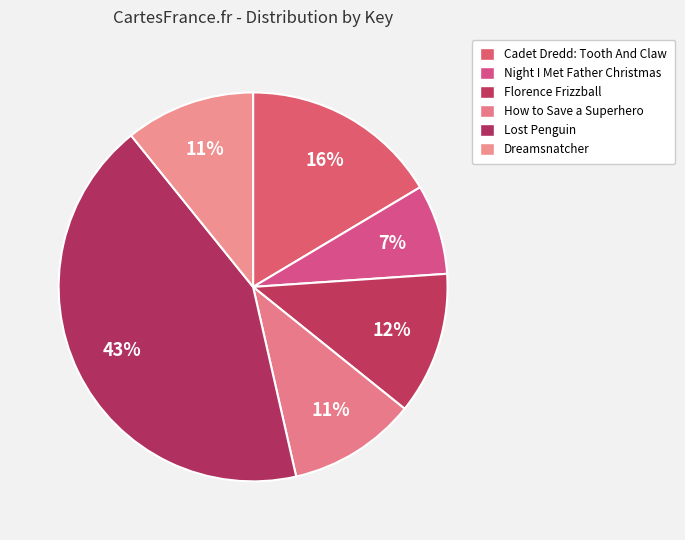

Is Florence Frizzball the majority of the pie?

No